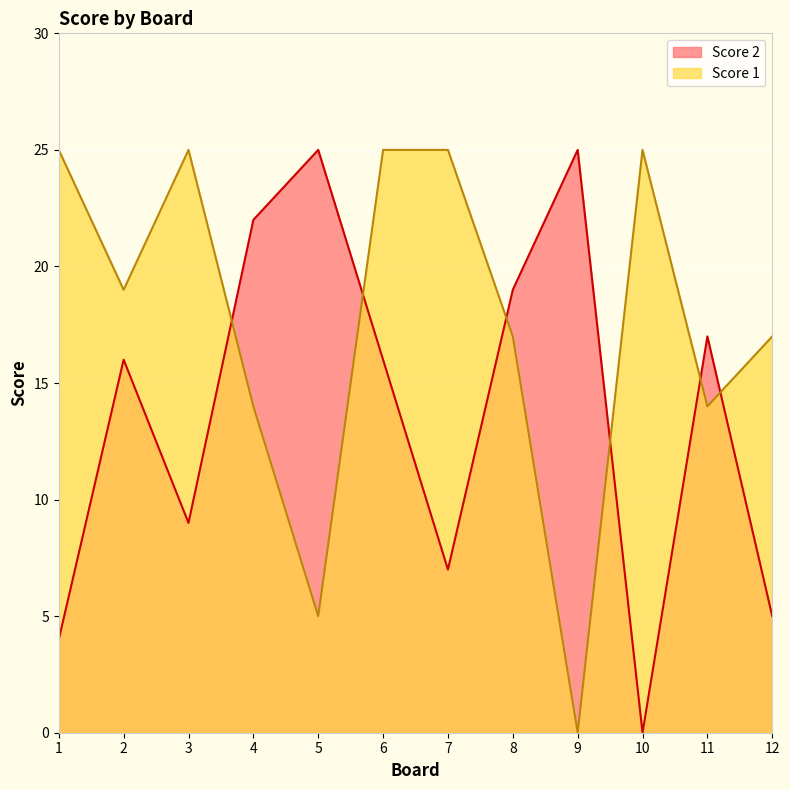

What is the spread (max minus min) of values at 12?

12